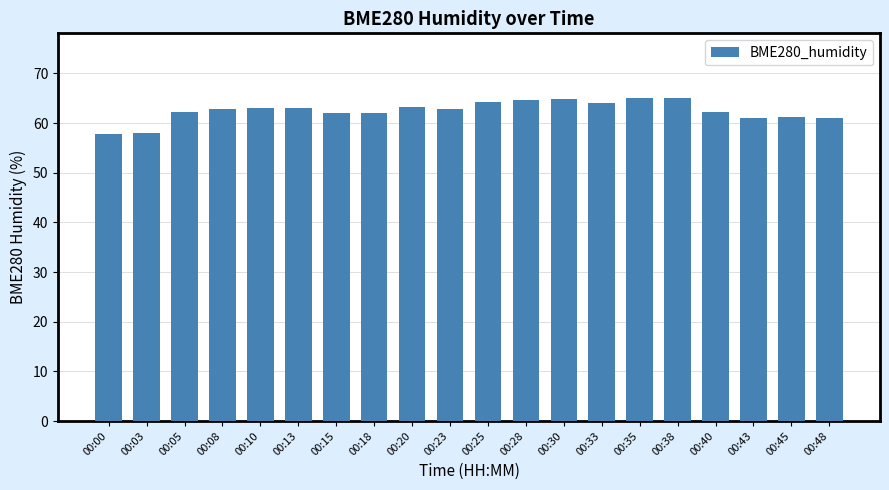

What is the sum of all values?

1250.7